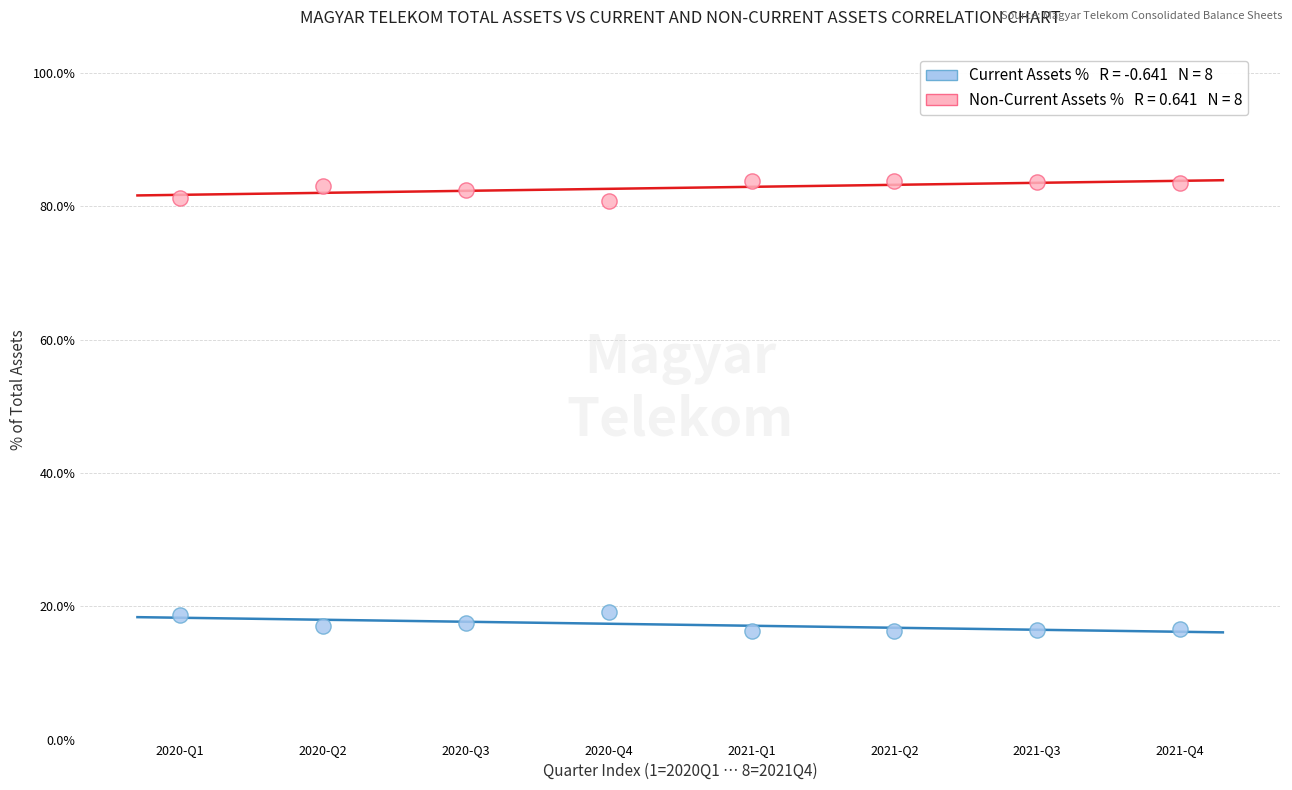

Across all data points, what is the range of Y values (max minus min)?

67.5